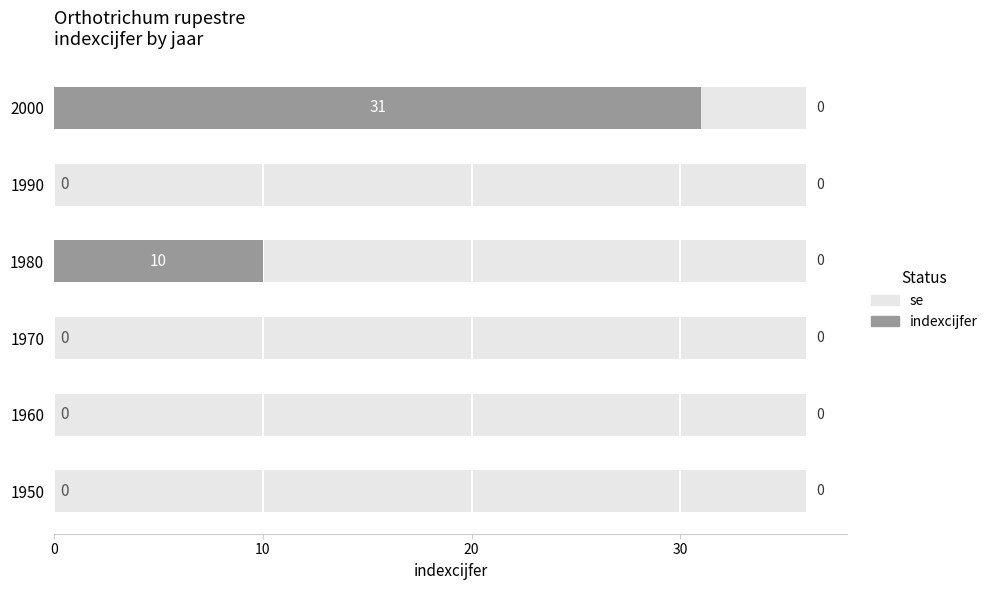

Is it true that se equals 0.3 at 4?

False